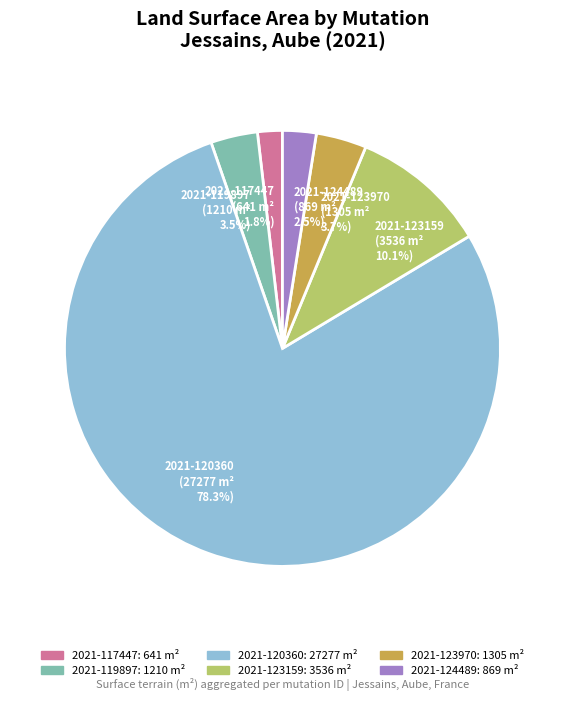

How many slices are in this pie chart?

6